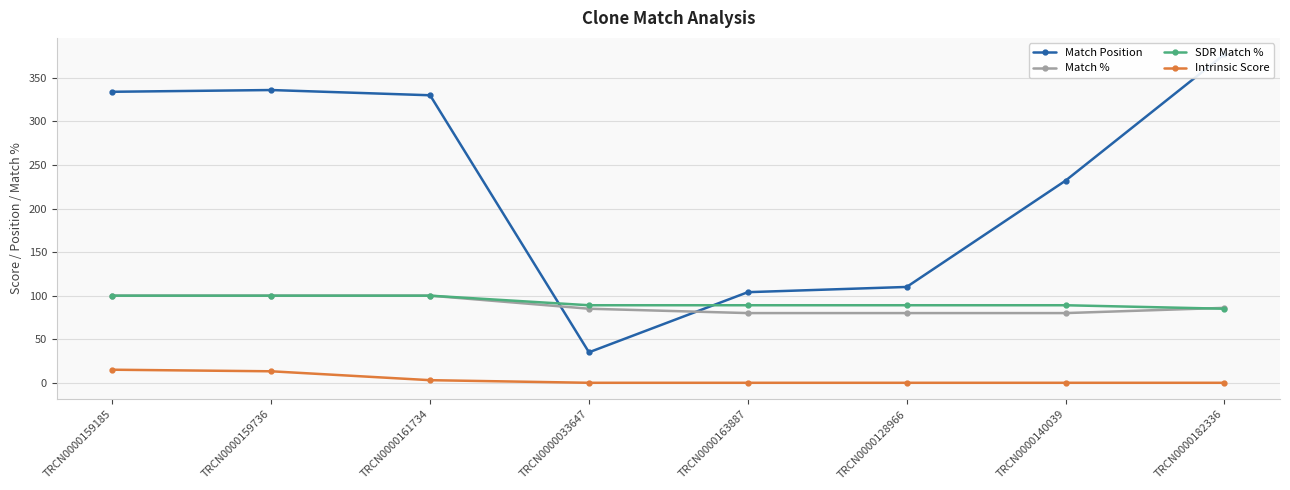

What is the greatest value displayed?

377.0